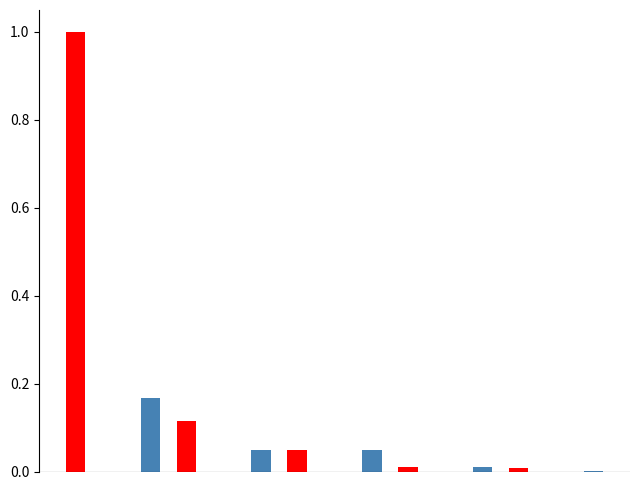

What is the greatest value displayed?

1.0